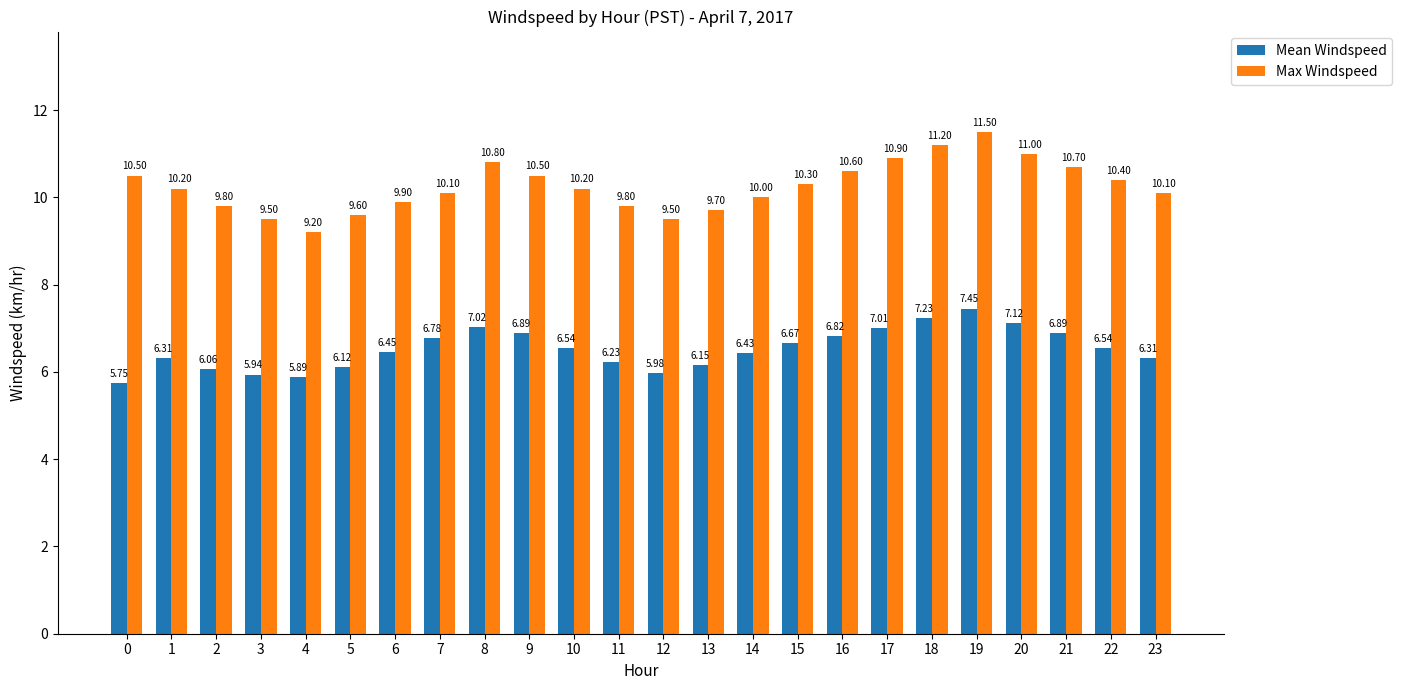

How many groups of bars are there?

24